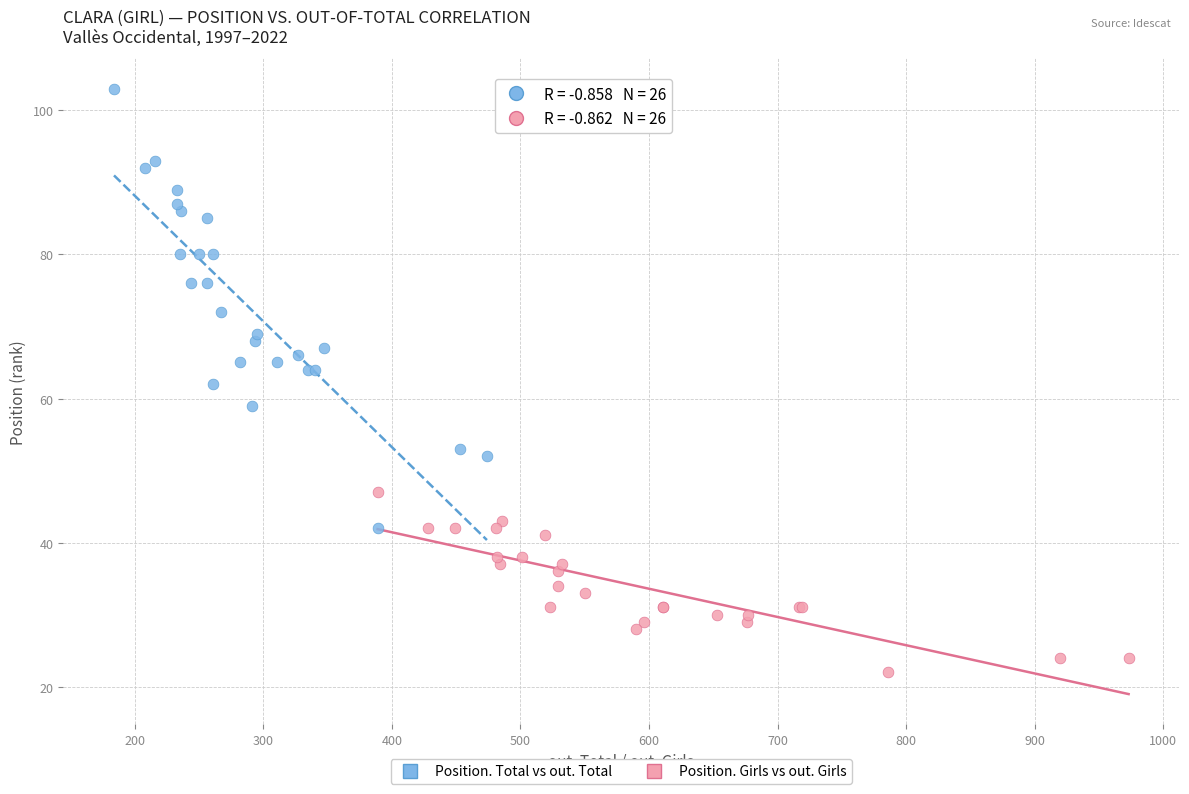

Which series reaches the maximum Y coordinate?

Position. Total vs out. Total